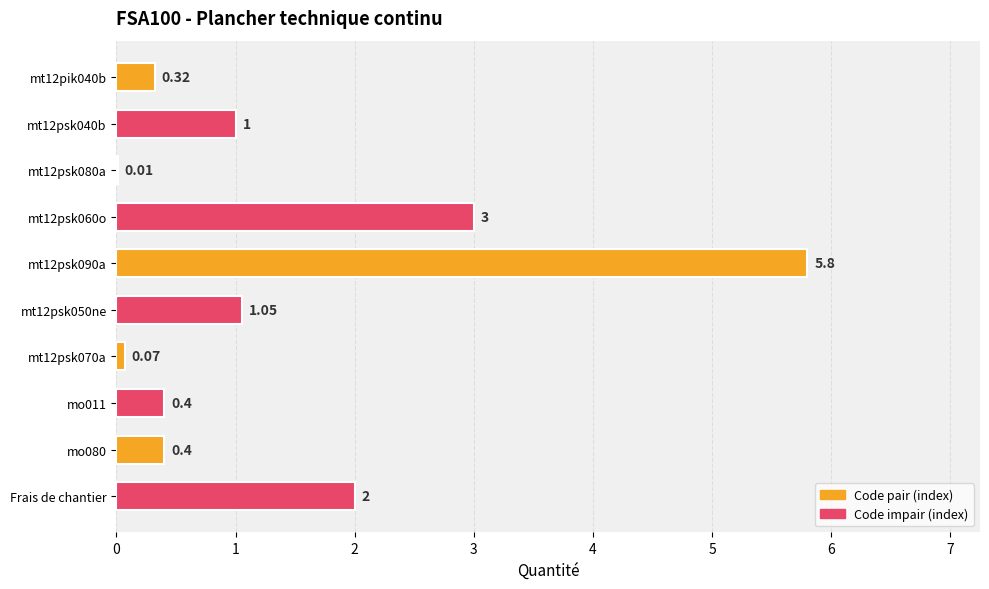

Which has a higher value, mt12psk050ne or mt12pik040b?

mt12psk050ne